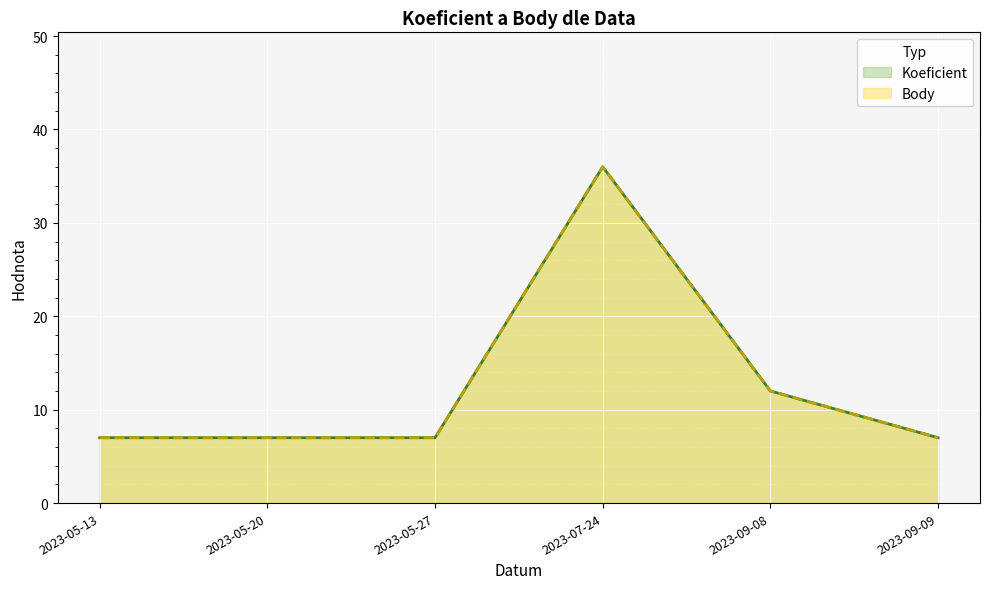

At which label does Koeficient reach its minimum?

2023-05-13